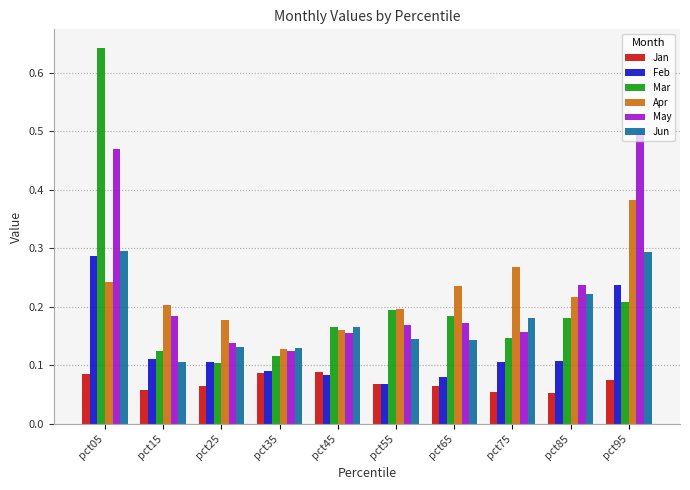

Which series has the largest range (max minus min)?

Mar